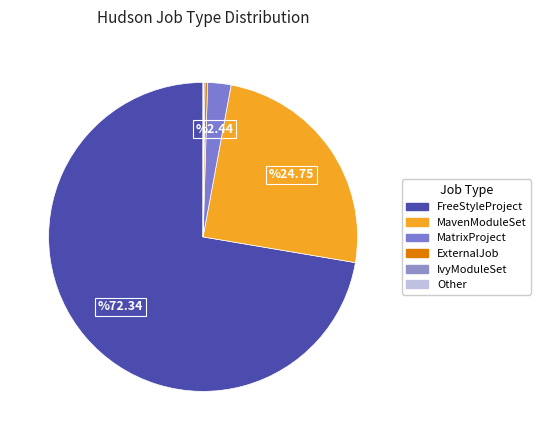

Between ExternalJob and MatrixProject, which is larger?

MatrixProject